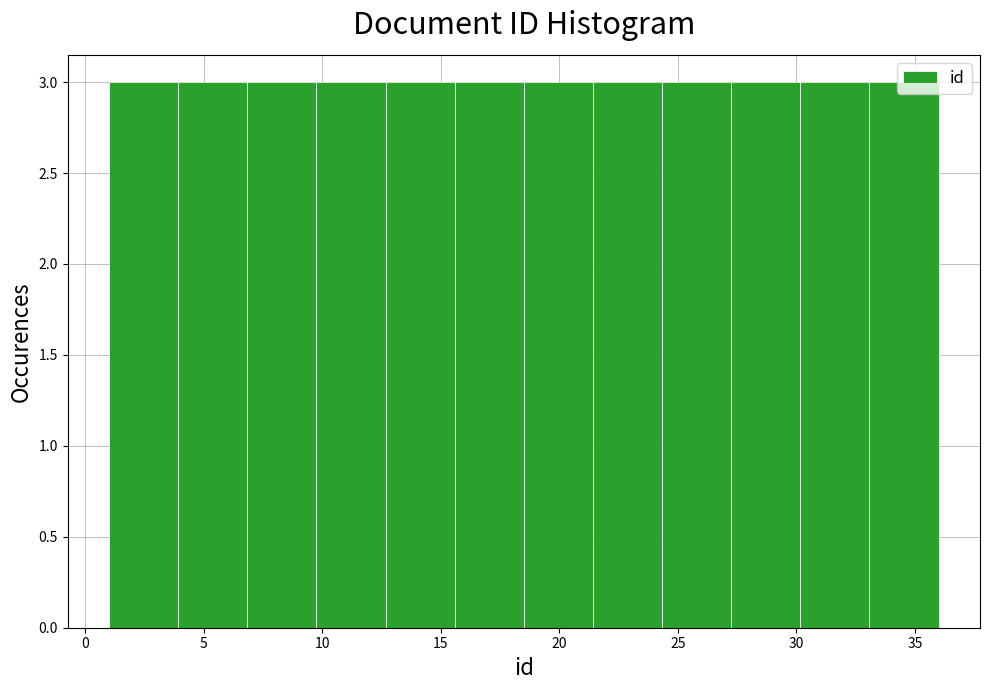

Reading left to right, transcribe this chart: for each bar, give the range it covers on the x-axis and its height. Neither the bar edges nor the heights are printed on the chart, so give them approximately, as read against the axes.

1.0 to 4.0: 3
4.0 to 7.0: 3
7.0 to 10.0: 3
10.0 to 12.5: 3
12.5 to 15.5: 3
15.5 to 18.5: 3
18.5 to 21.5: 3
21.5 to 24.5: 3
24.5 to 27.5: 3
27.5 to 30.0: 3
30.0 to 33.0: 3
33.0 to 36.0: 3